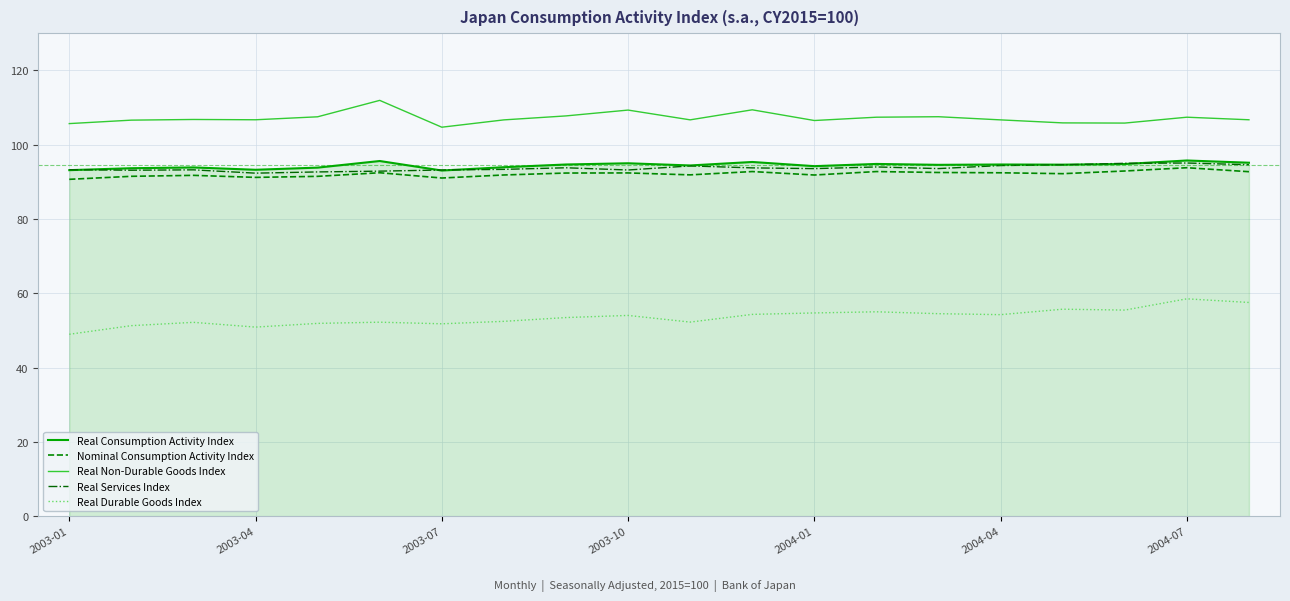

True or false: Real Non-Durable Goods Index and Real Services Index cross at least once.

False